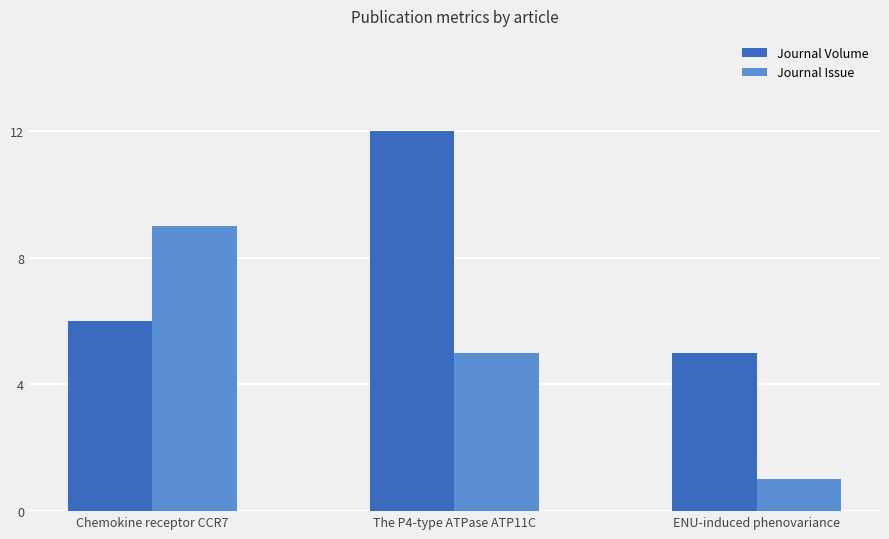

What is the label of the 1st bar from the right?

ENU-induced phenovariance